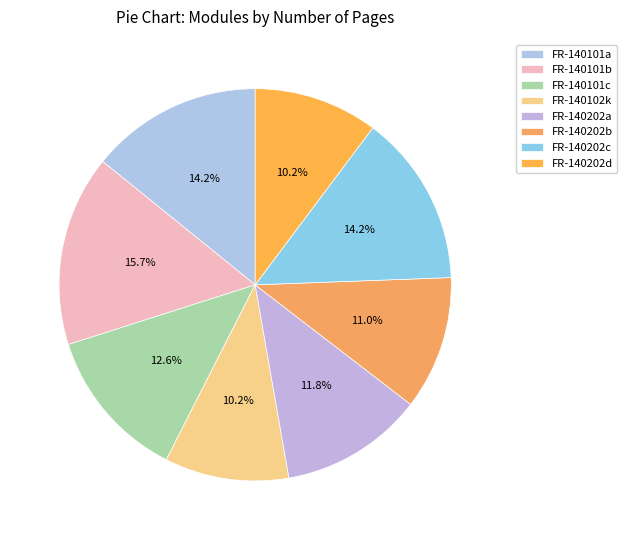

Rank the categories by value from lowest to highest.

FR-140102k, FR-140202d, FR-140202b, FR-140202a, FR-140101c, FR-140101a, FR-140202c, FR-140101b